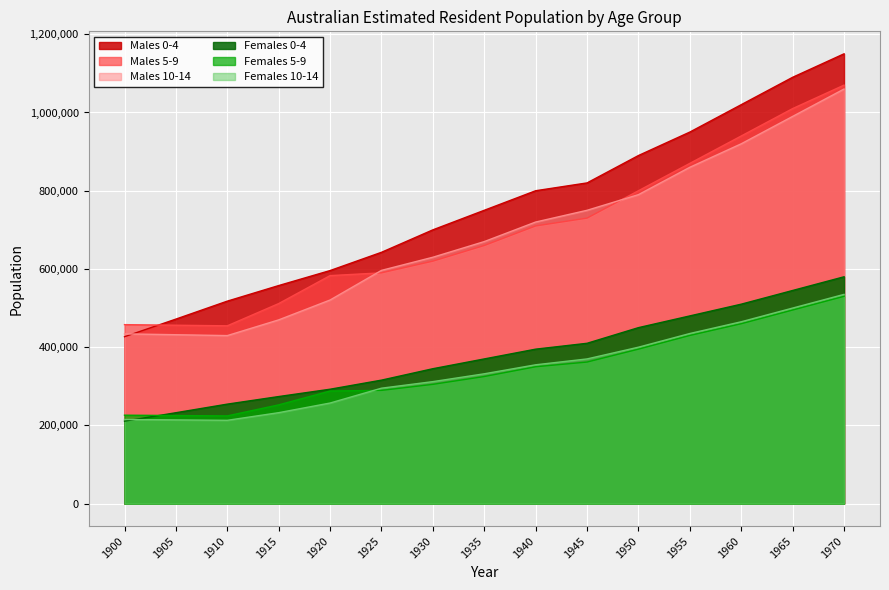

True or false: Males 10-14 and Males 5-9 cross at least once.

True